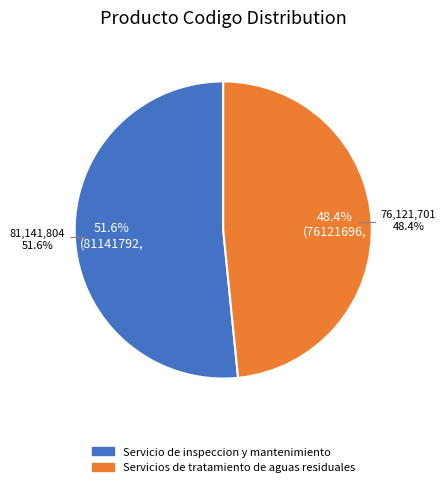

How much of the chart is everything except Servicio de inspeccion y mantenimiento?

48.4%